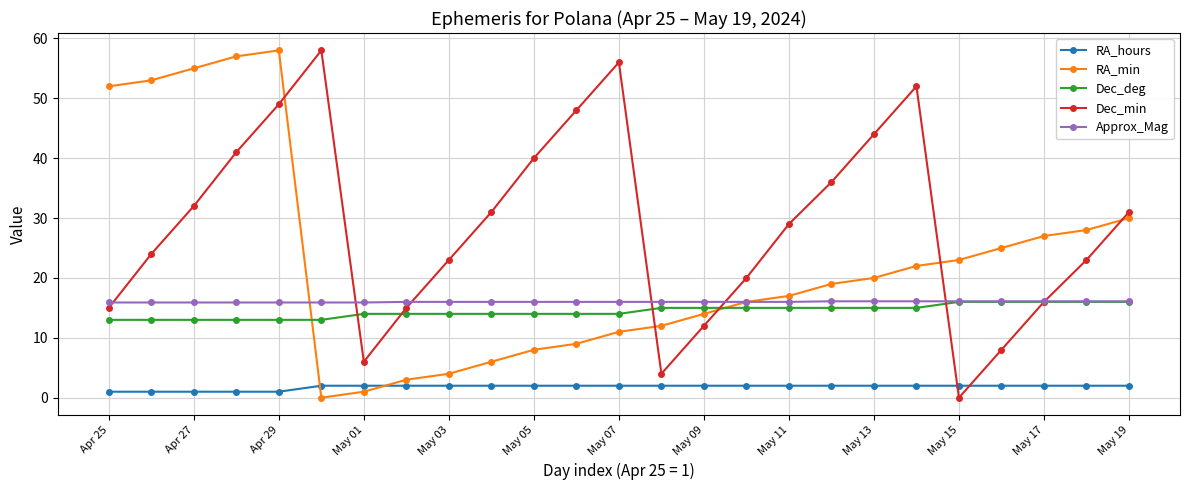

What are all the series names shown in the legend?

RA_hours, RA_min, Dec_deg, Dec_min, Approx_Mag